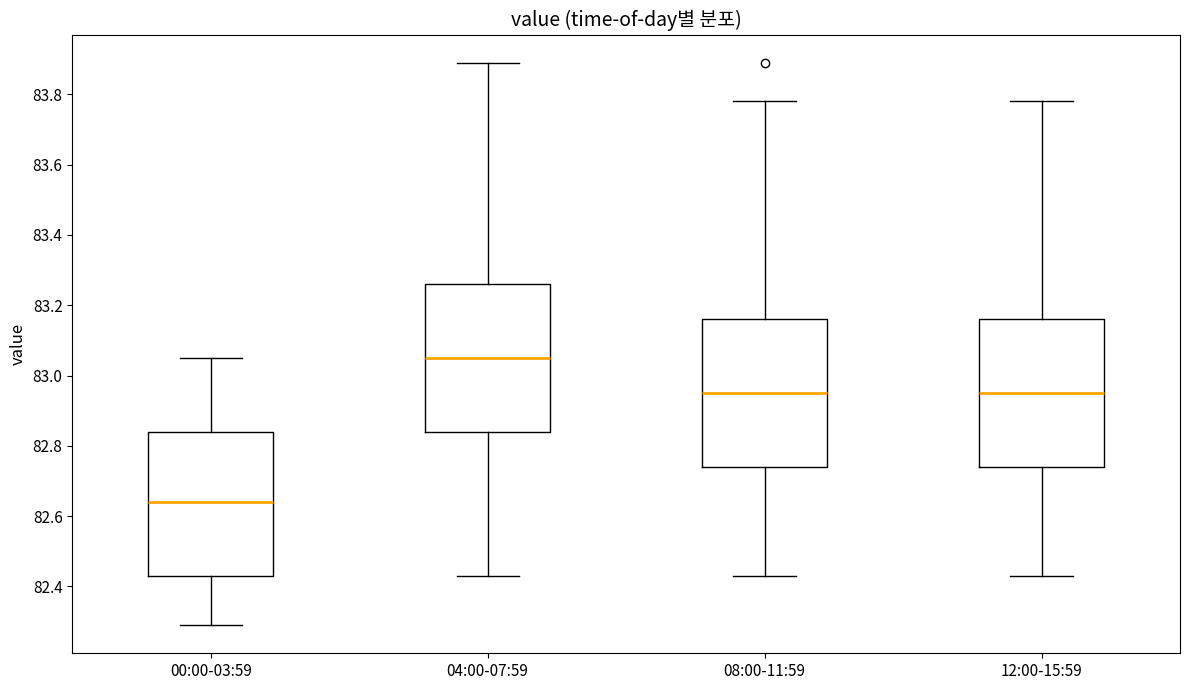

Reading left to right, read every box against the y-axis: the position of its median line, the range the box covers, and the ends of its whiskers. The values are not printed on the chart, so give them approximately, as read against the axis.

00:00-03:59: median 82.64, box 82.44 to 82.84, whiskers 82.30 to 83.06
04:00-07:59: median 83.06, box 82.84 to 83.26, whiskers 82.44 to 83.90
08:00-11:59: median 82.96, box 82.74 to 83.16, whiskers 82.44 to 83.78
12:00-15:59: median 82.96, box 82.74 to 83.16, whiskers 82.44 to 83.78